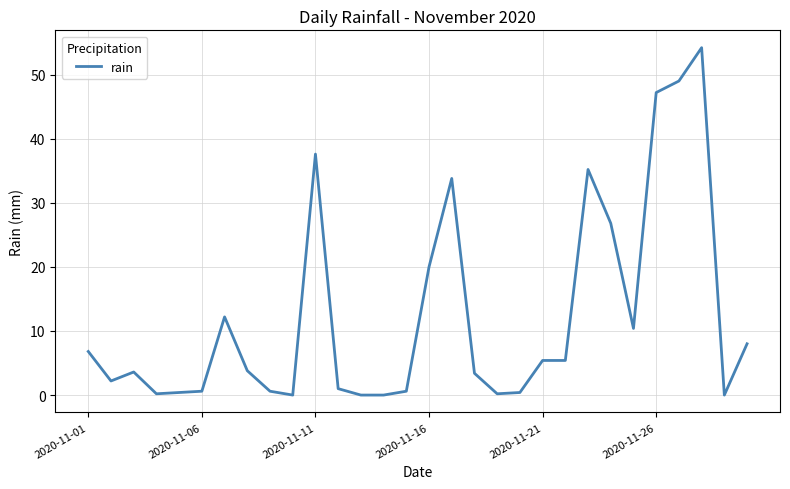

What is the difference between the maximum and minimum values?

54.2